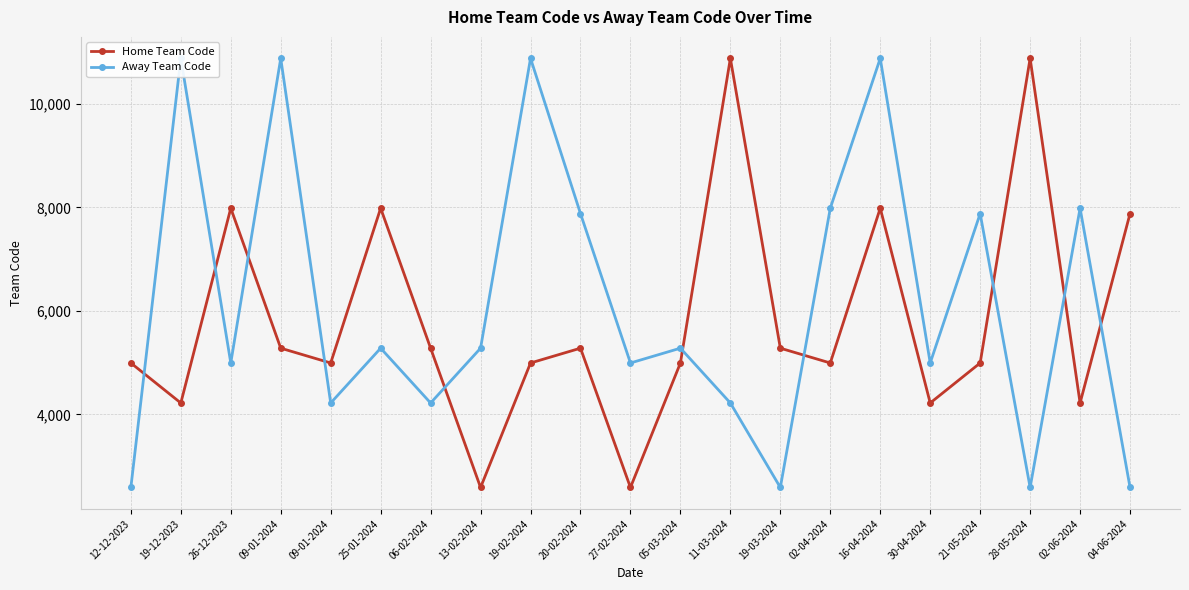

Where is Home Team Code nearest to the value 6735?

04-06-2024